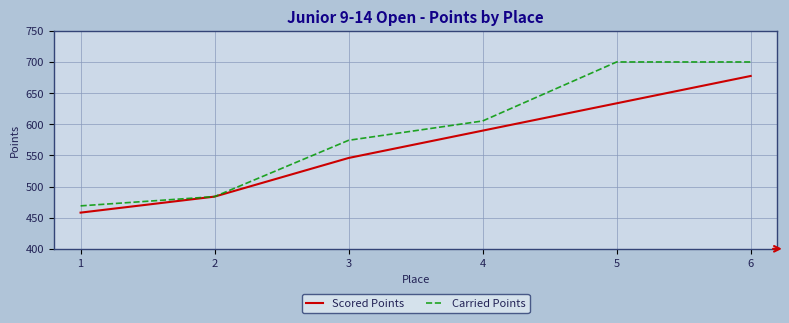

How many lines are shown in the chart?

2